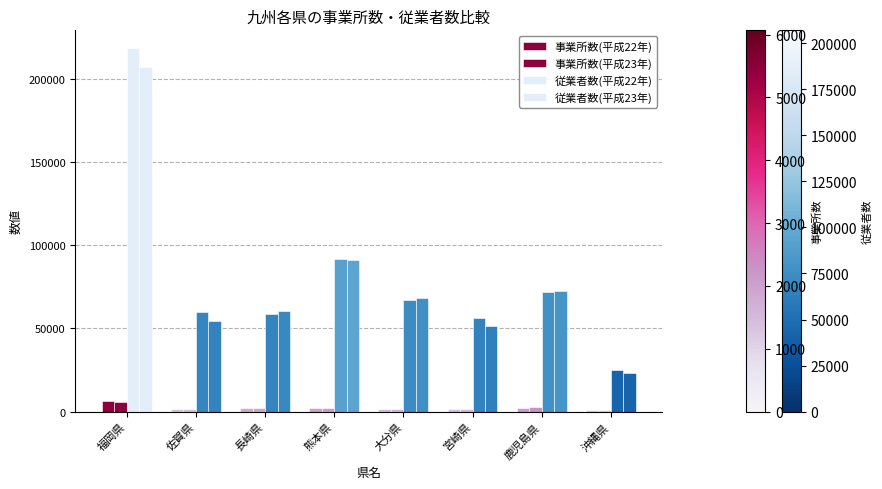

How many data points in 従業者数(平成23年) are less than 68153?

4